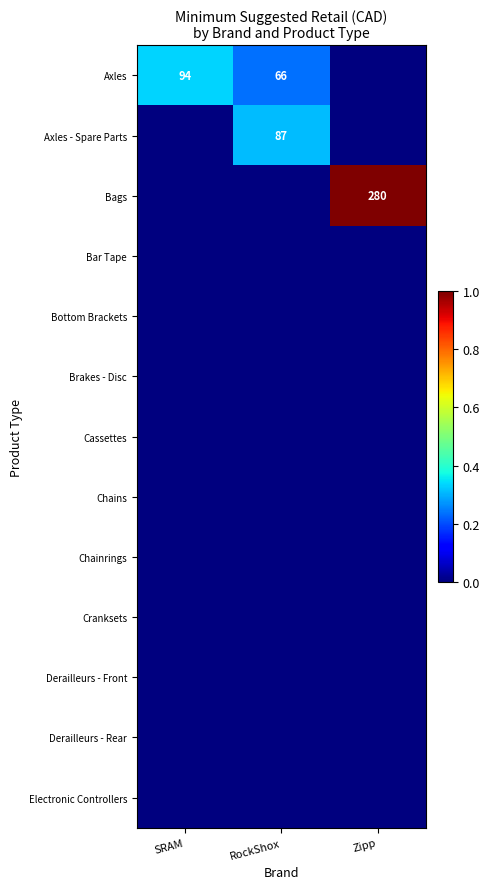

What is the spread (max minus min) of values at RockShox?

0.3